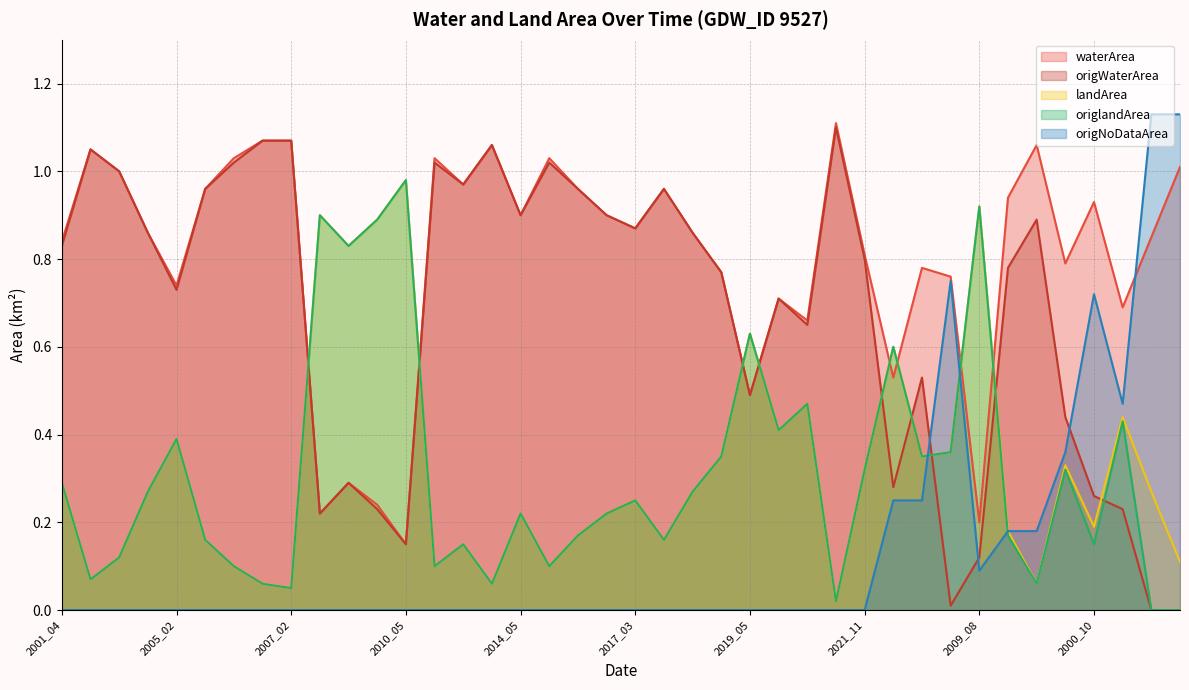

Where is the first local minimum for origlandArea?

2002_02